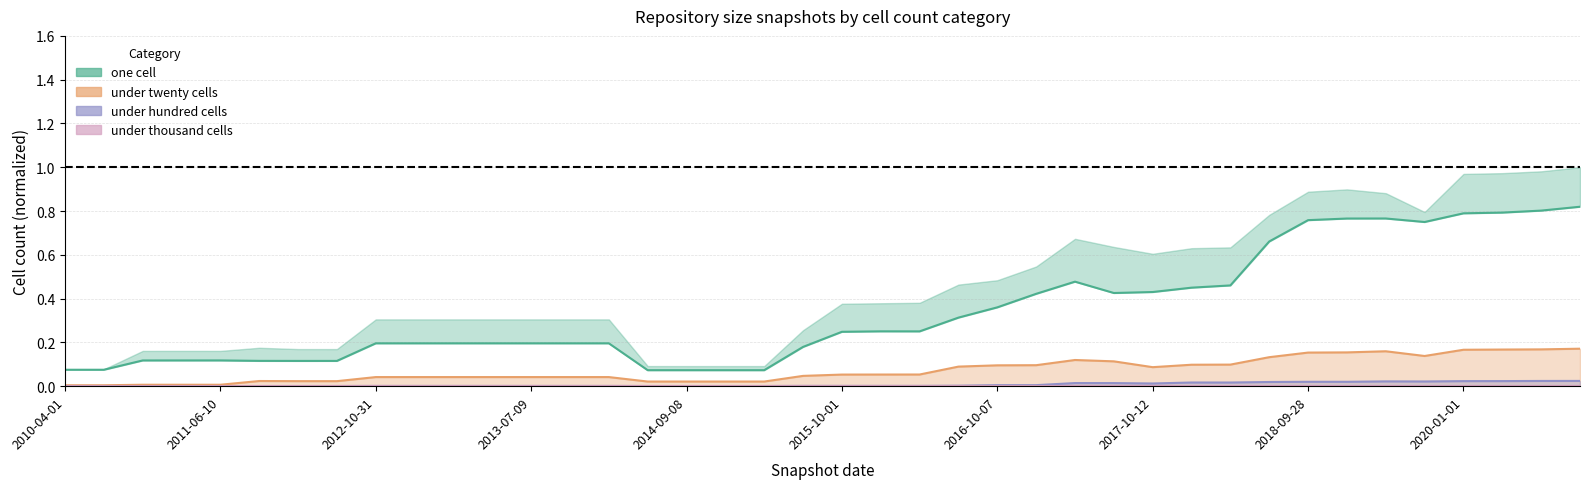

What is the spread (max minus min) of values at under_twenty_cells?

0.1